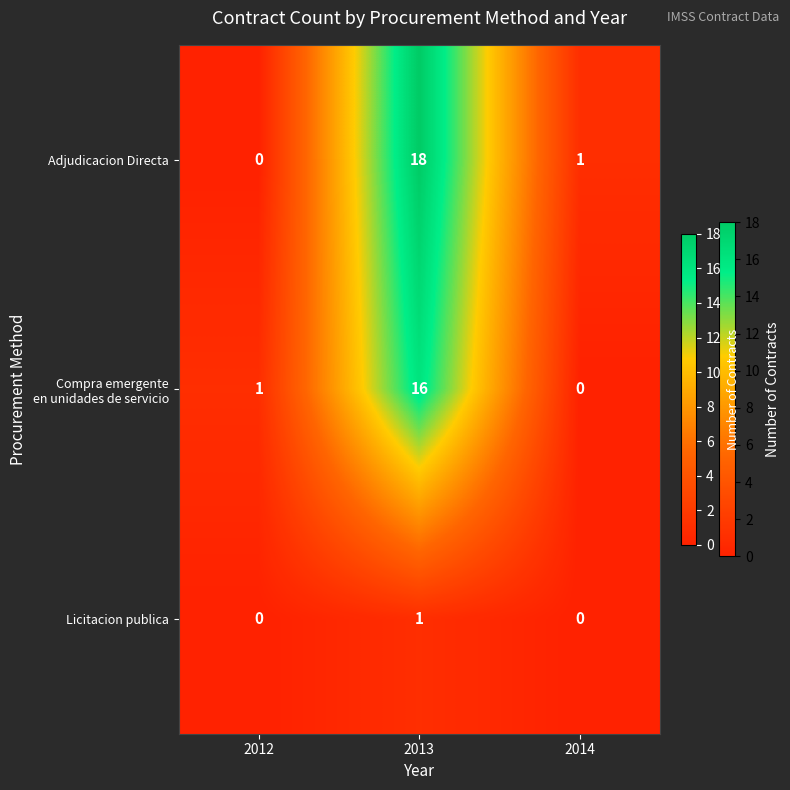

At how many categories does at least one series exceed 17?

1